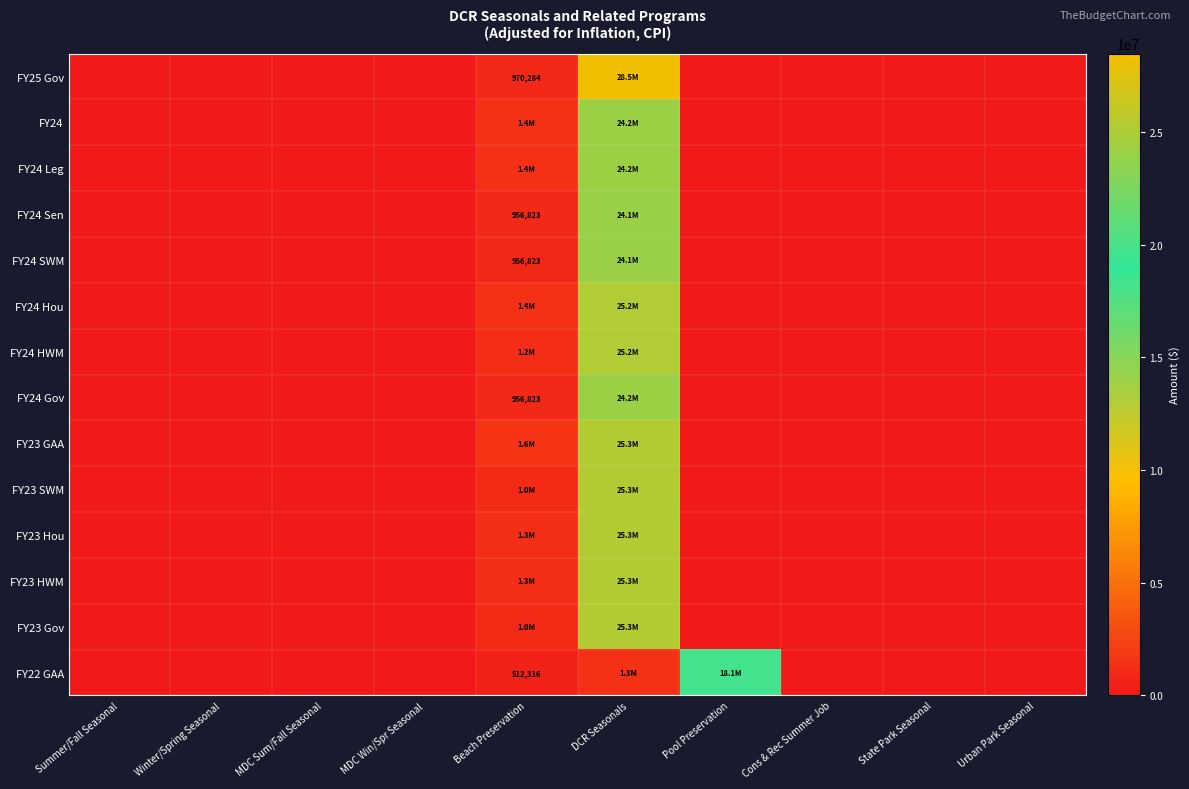

At how many categories does at least one series exceed 16149227?

2